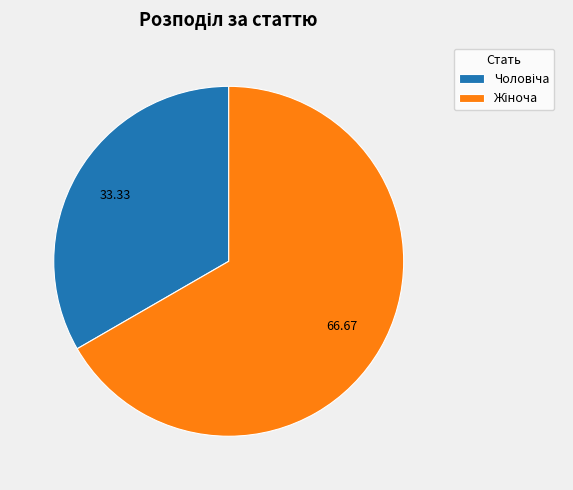

How many segments does this pie chart have?

2